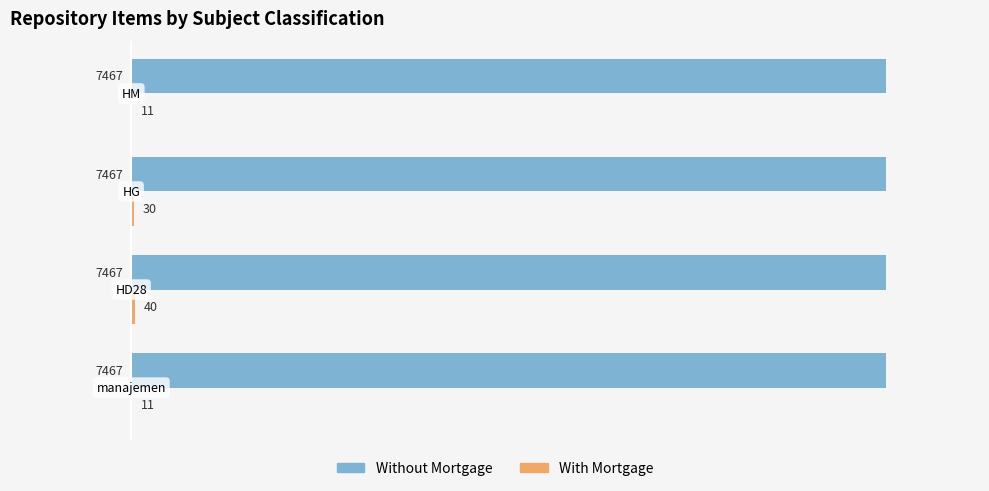

True or false: Without Mortgage has a value of 3114 at HM.

False